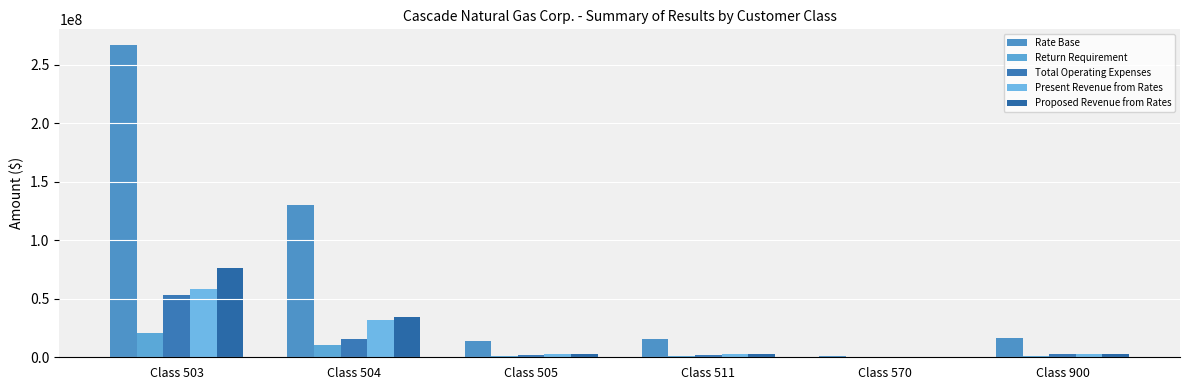

The Return Requirement series shows 10299999.1 at Class 504. True or false?

True